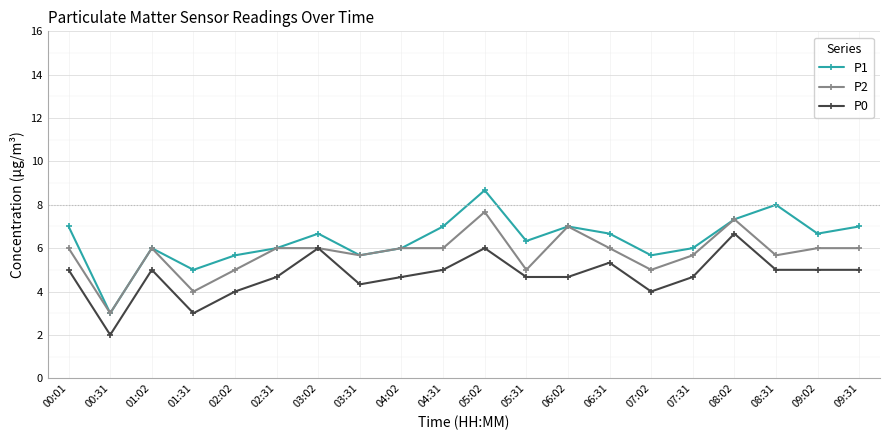

What position from the right is 04:02?

12